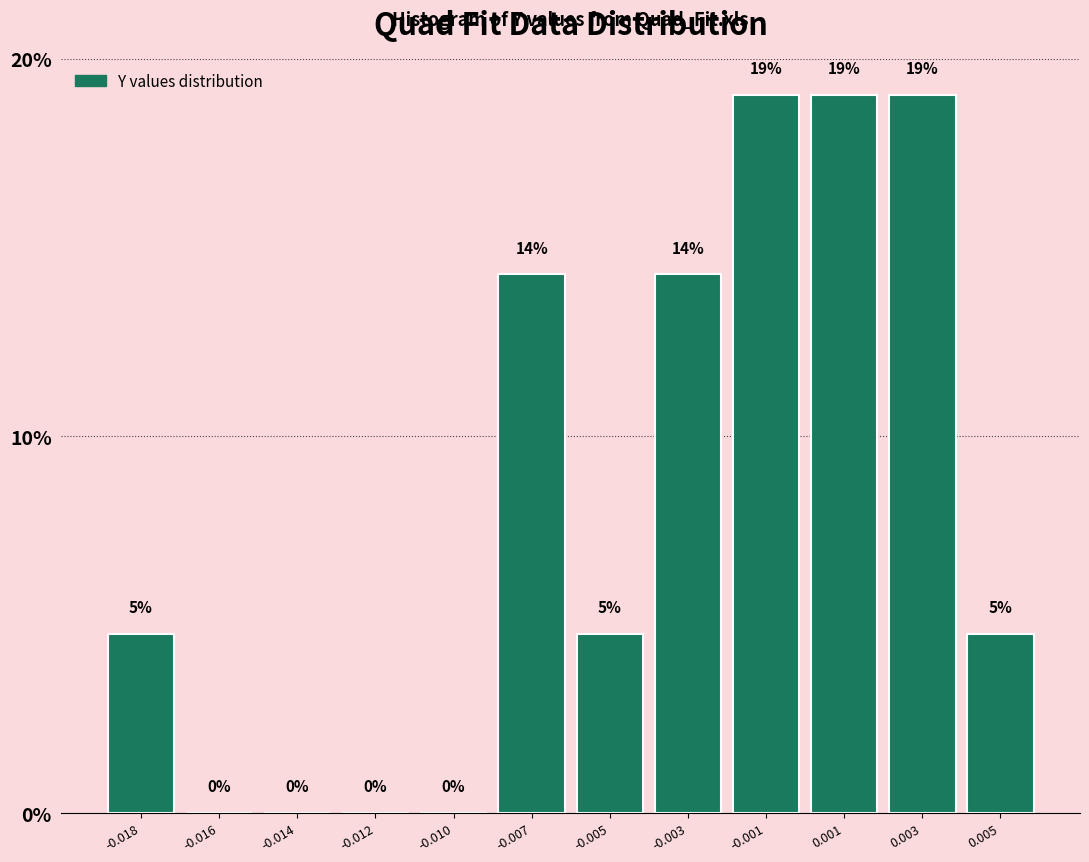

Read the value at 0.003.

19.0